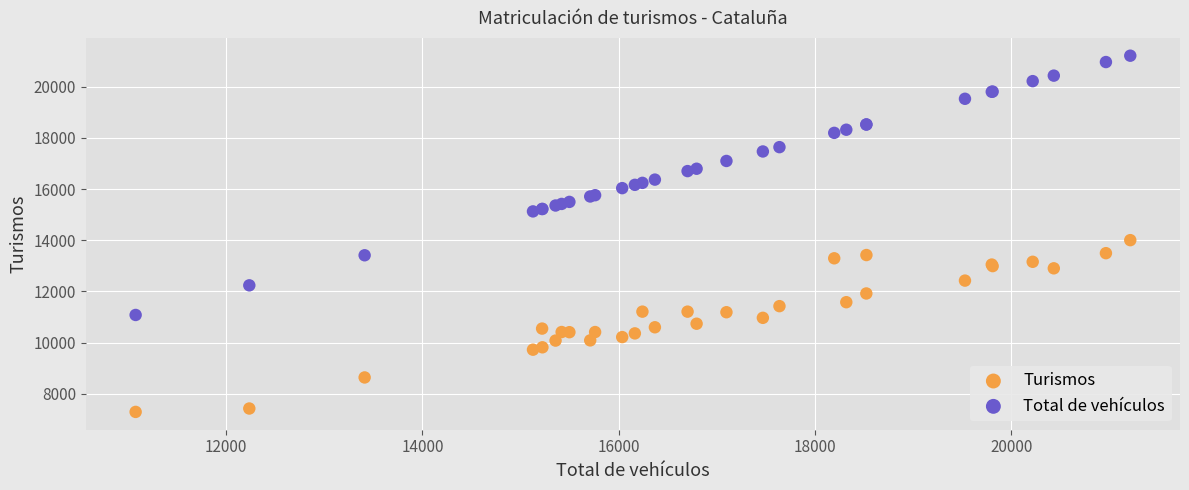

Which series has the widest spread of Y values?

Total de vehículos